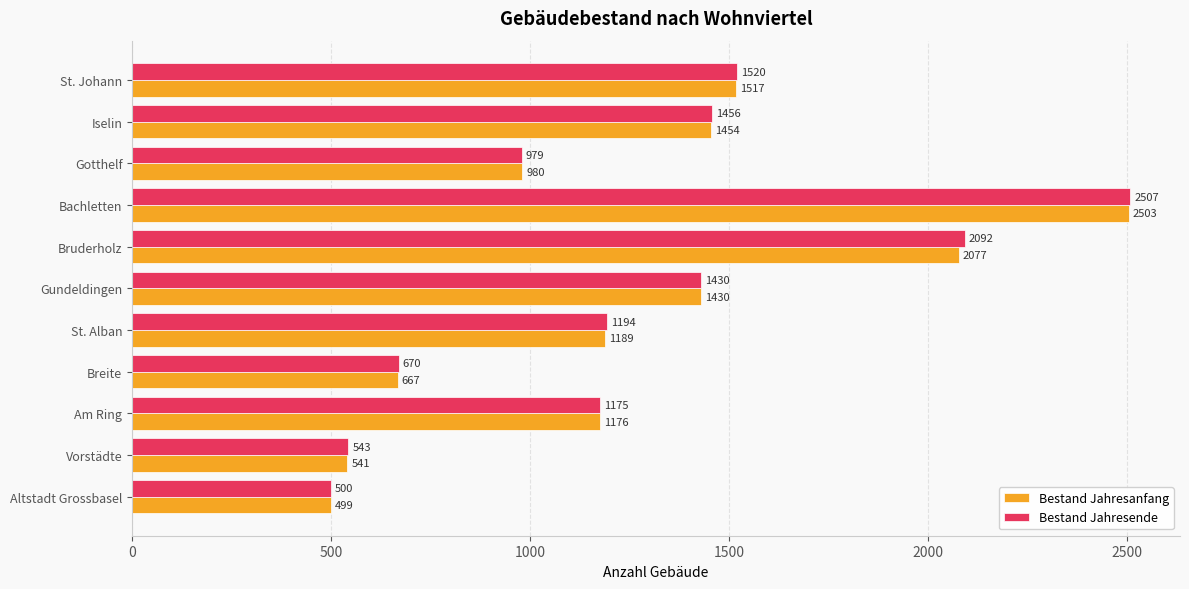

Which series has the widest spread of values?

Bestand Jahresende